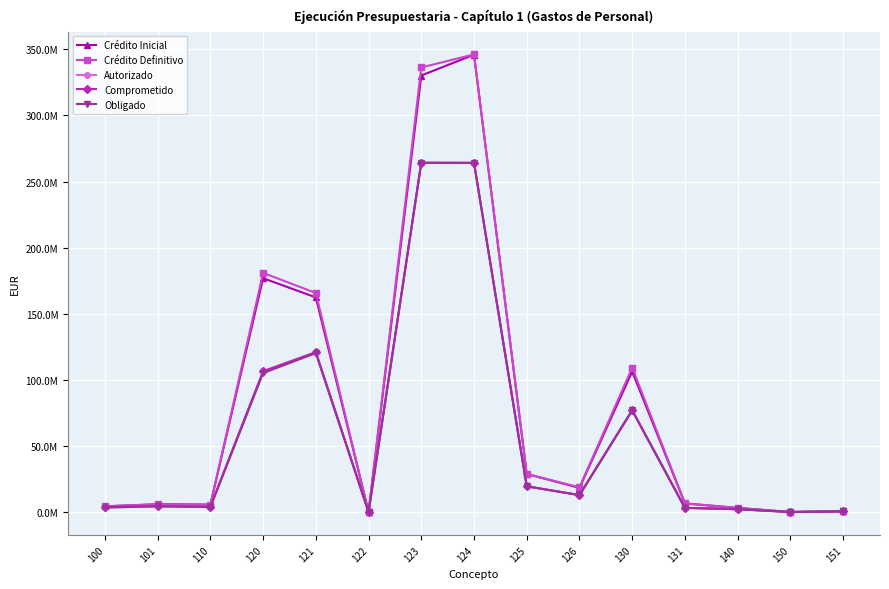

Between 100 and 130, which series saw the biggest shift?

Crédito Definitivo